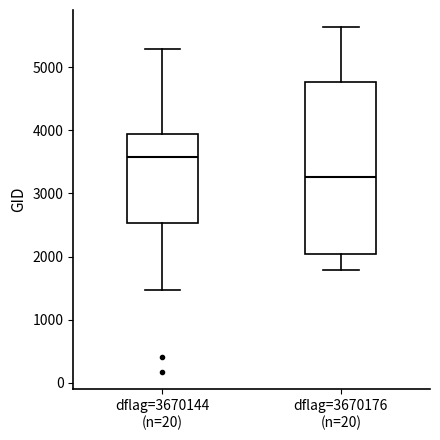

Where does the upper whisker of the box for dflag=3670176 (n=20) end on the y-axis? The values are not printed on the chart, so give them approximately, as read against the axis.

5600